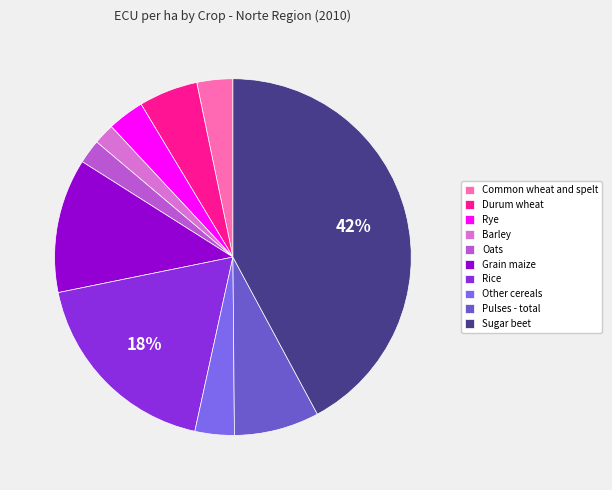

How many segments does this pie chart have?

10